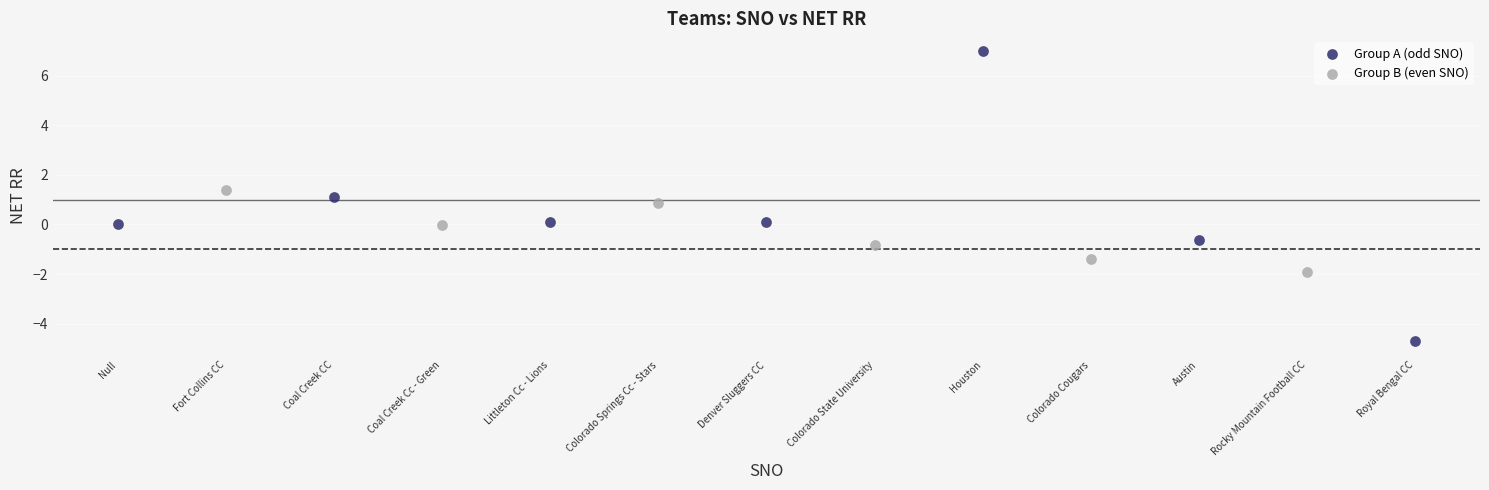

Which series has the widest spread of Y values?

Group A (odd SNO)